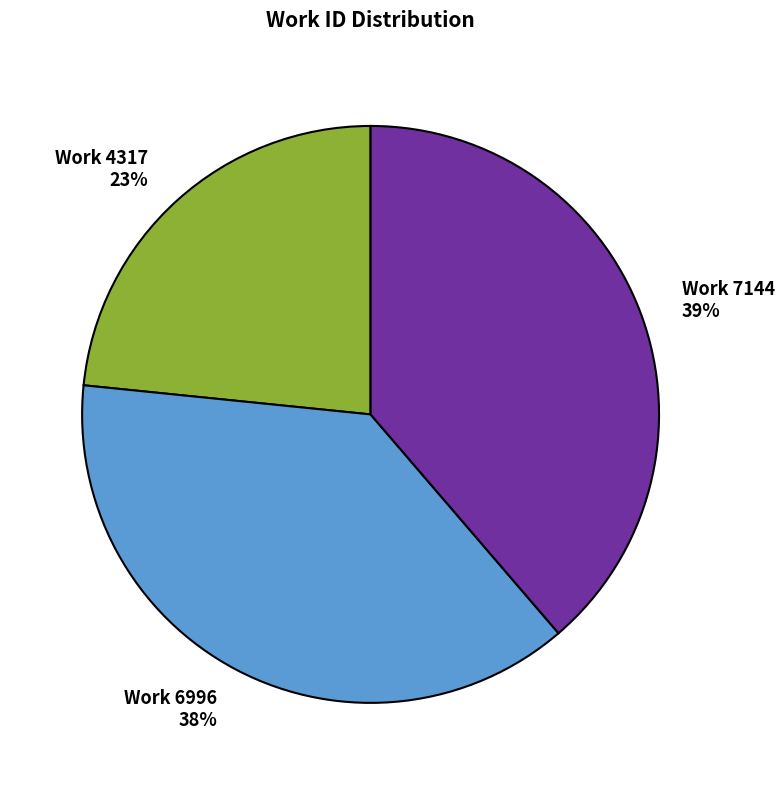

To the nearest percent, what is the average slice percentage?

33%